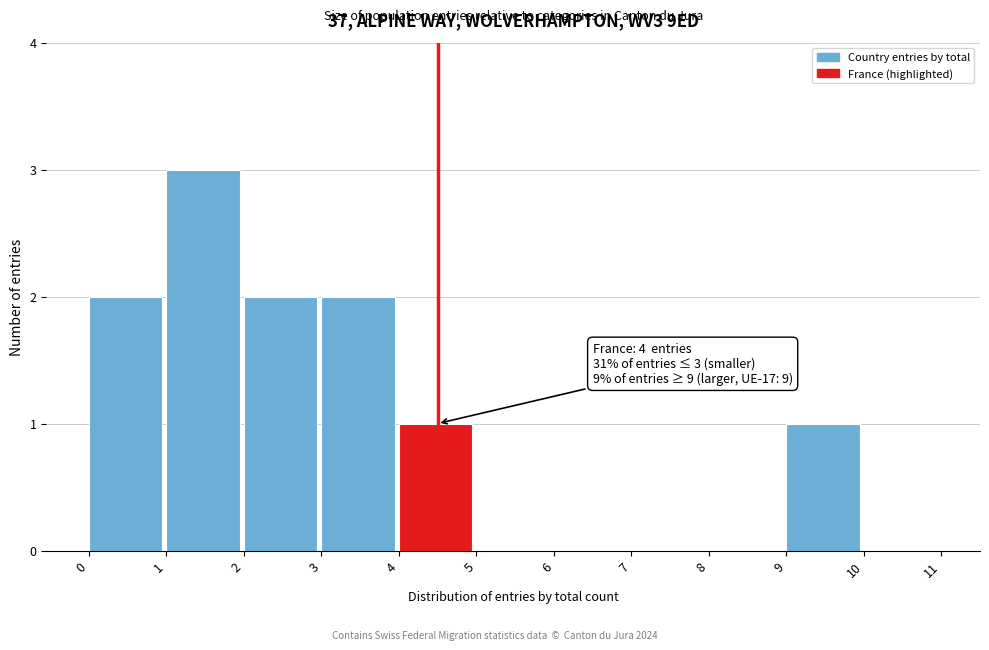

Which range on the x-axis has the tallest bar?

1 to 2